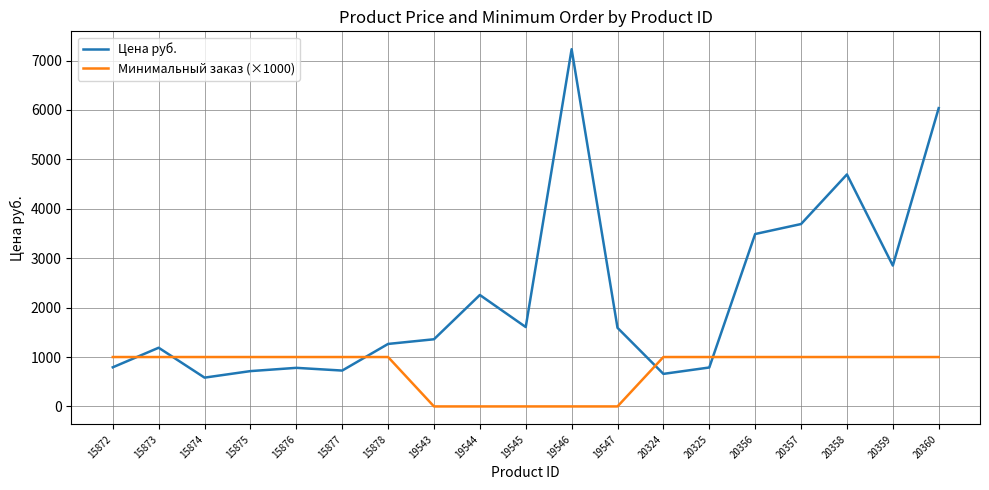

Which series changed the most between 15876 and 20359?

Цена руб.